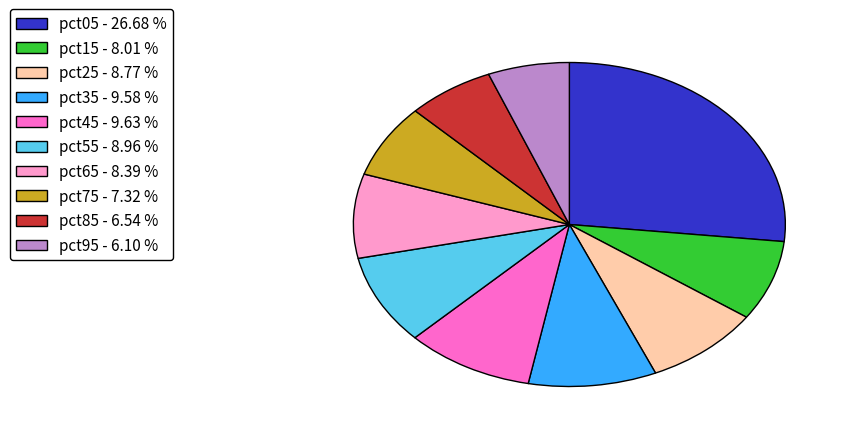

Is there a majority slice in this chart?

No